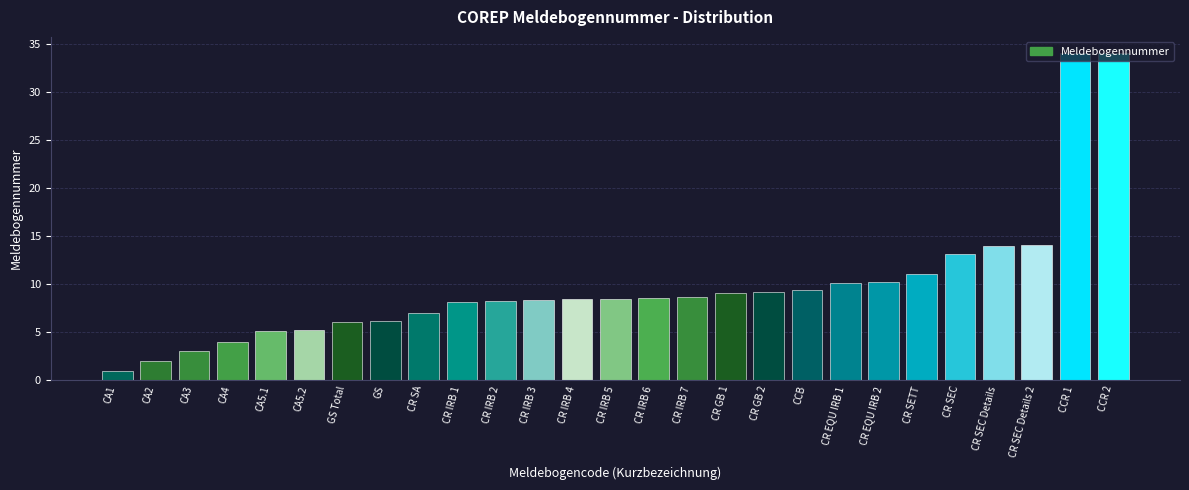

Between CR IRB 3 and CR SEC, which is larger?

CR SEC